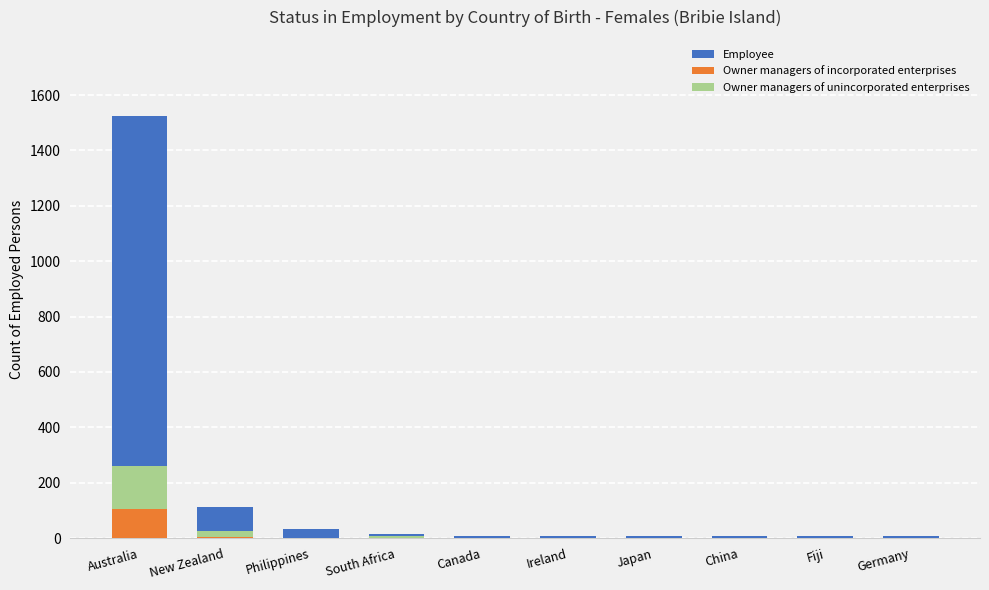

Which series has the largest total across all categories?

Employee